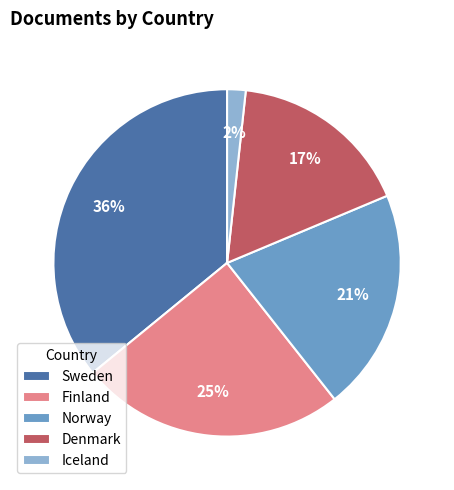

To the nearest percent, what is the difference between the Norway and Iceland slice percentages?

19%